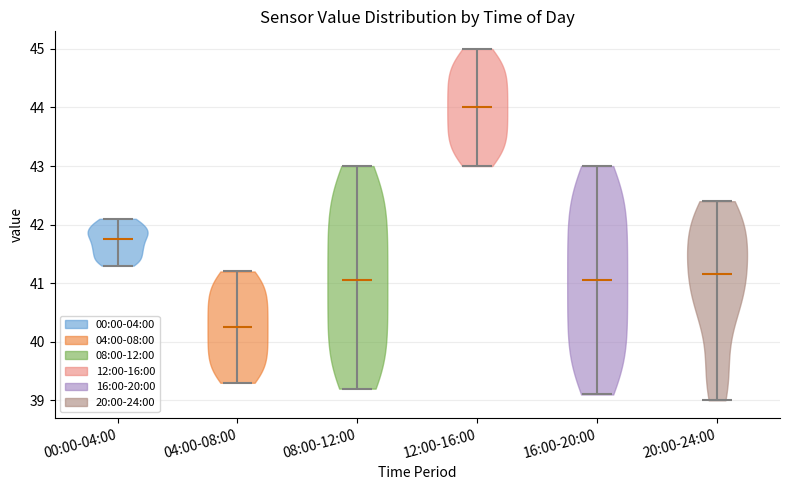

Which violin has the highest median line?

12:00-16:00